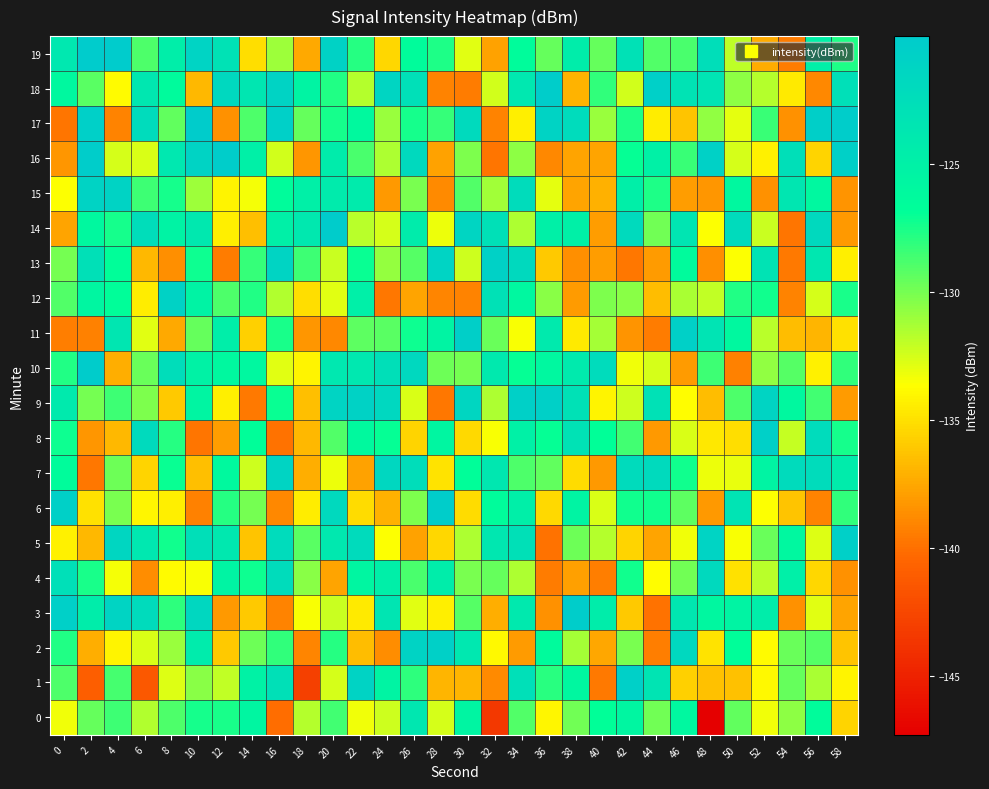

How many distinct data groups are displayed?

20